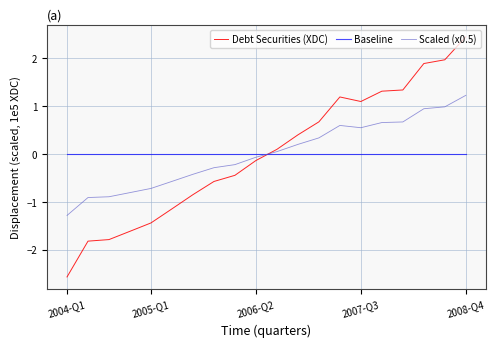

What is the lowest value of the Debt Securities (XDC) series?

-2.6